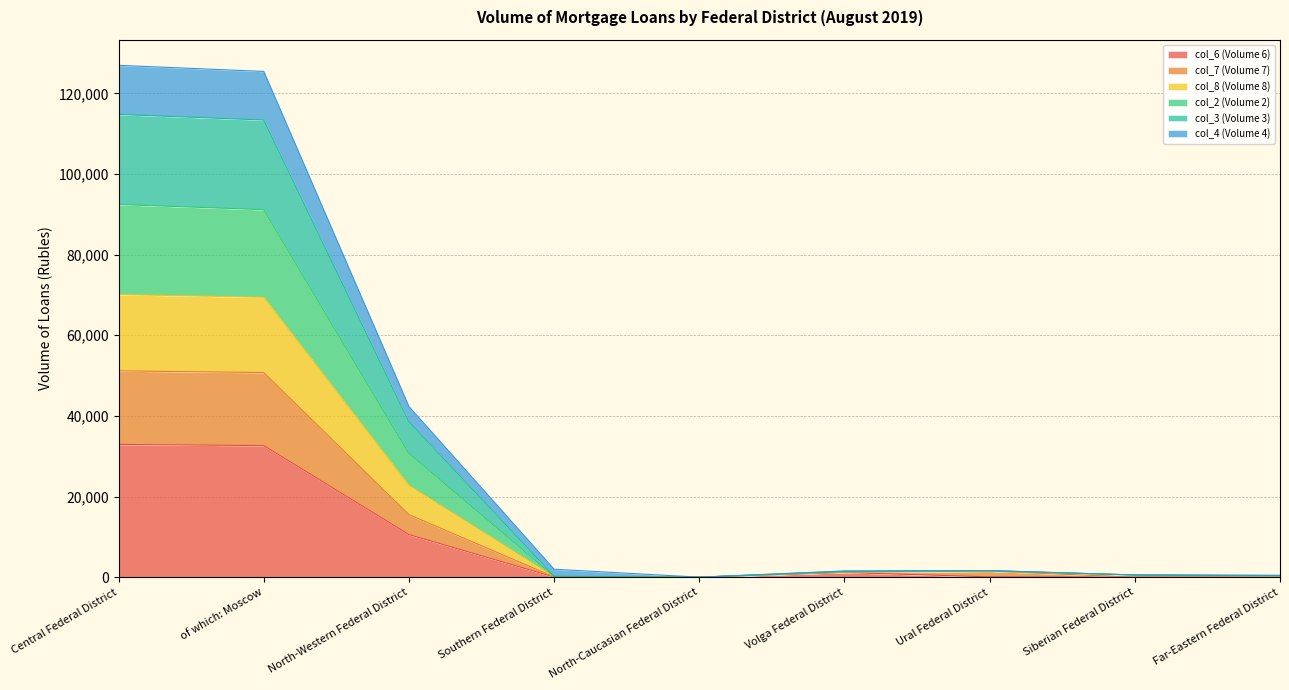

Between Central Federal District and North-Caucasian Federal District, which is larger?

Central Federal District